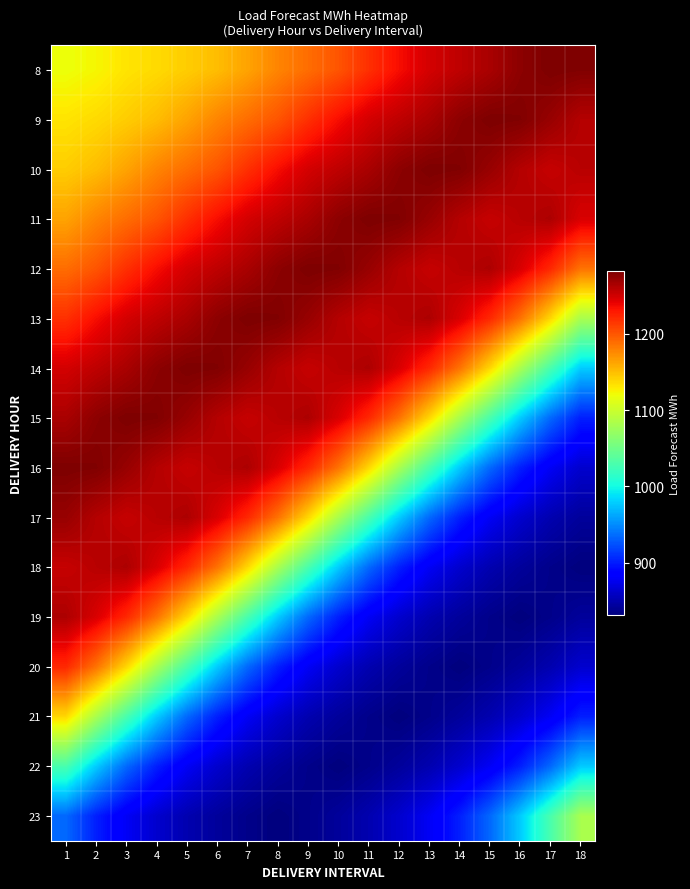

Reading left to right, extract all data points from this chart.

8: 1=1118.7	2=1123.6	3=1132.2	4=1137.0	5=1143.3	6=1151.0	7=1163.3	8=1177.8	9=1189.0	10=1200.7	11=1218.3	12=1234.6	13=1248.5	14=1256.8	15=1265.0	16=1276.1	17=1282.0	18=1280.7
9: 1=1132.2	2=1137.0	3=1143.3	4=1151.0	5=1163.3	6=1177.8	7=1189.0	8=1200.7	9=1218.3	10=1234.6	11=1248.5	12=1256.8	13=1265.0	14=1276.1	15=1282.0	16=1280.7	17=1271.7	18=1260.6
10: 1=1143.3	2=1151.0	3=1163.3	4=1177.8	5=1189.0	6=1200.7	7=1218.3	8=1234.6	9=1248.5	10=1256.8	11=1265.0	12=1276.1	13=1282.0	14=1280.7	15=1271.7	16=1260.6	17=1253.6	18=1259.2
11: 1=1163.3	2=1177.8	3=1189.0	4=1200.7	5=1218.3	6=1234.6	7=1248.5	8=1256.8	9=1265.0	10=1276.1	11=1282.0	12=1280.7	13=1271.7	14=1260.6	15=1253.6	16=1259.2	17=1263.5	18=1246.2
12: 1=1189.0	2=1200.7	3=1218.3	4=1234.6	5=1248.5	6=1256.8	7=1265.0	8=1276.1	9=1282.0	10=1280.7	11=1271.7	12=1260.6	13=1253.6	14=1259.2	15=1263.5	16=1246.2	17=1222.0	18=1186.4
13: 1=1218.3	2=1234.6	3=1248.5	4=1256.8	5=1265.0	6=1276.1	7=1282.0	8=1280.7	9=1271.7	10=1260.6	11=1253.6	12=1259.2	13=1263.5	14=1246.2	15=1222.0	16=1186.4	17=1138.1	18=1081.5
14: 1=1248.5	2=1256.8	3=1265.0	4=1276.1	5=1282.0	6=1280.7	7=1271.7	8=1260.6	9=1253.6	10=1259.2	11=1263.5	12=1246.2	13=1222.0	14=1186.4	15=1138.1	16=1081.5	17=1029.3	18=978.2
15: 1=1265.0	2=1276.1	3=1282.0	4=1280.7	5=1271.7	6=1260.6	7=1253.6	8=1259.2	9=1263.5	10=1246.2	11=1222.0	12=1186.4	13=1138.1	14=1081.5	15=1029.3	16=978.2	17=934.4	18=901.7
16: 1=1282.0	2=1280.7	3=1271.7	4=1260.6	5=1253.6	6=1259.2	7=1263.5	8=1246.2	9=1222.0	10=1186.4	11=1138.1	12=1081.5	13=1029.3	14=978.2	15=934.4	16=901.7	17=878.4	18=862.8
17: 1=1271.7	2=1260.6	3=1253.6	4=1259.2	5=1263.5	6=1246.2	7=1222.0	8=1186.4	9=1138.1	10=1081.5	11=1029.3	12=978.2	13=934.4	14=901.7	15=878.4	16=862.8	17=851.1	18=843.2
18: 1=1253.6	2=1259.2	3=1263.5	4=1246.2	5=1222.0	6=1186.4	7=1138.1	8=1081.5	9=1029.3	10=978.2	11=934.4	12=901.7	13=878.4	14=862.8	15=851.1	16=843.2	17=836.6	18=831.6
19: 1=1263.5	2=1246.2	3=1222.0	4=1186.4	5=1138.1	6=1081.5	7=1029.3	8=978.2	9=934.4	10=901.7	11=878.4	12=862.8	13=851.1	14=843.2	15=836.6	16=831.6	17=836.6	18=843.2
20: 1=1222.0	2=1186.4	3=1138.1	4=1081.5	5=1029.3	6=978.2	7=934.4	8=901.7	9=878.4	10=862.8	11=851.1	12=843.2	13=836.6	14=831.6	15=836.6	16=843.2	17=851.1	18=862.8
21: 1=1138.1	2=1081.5	3=1029.3	4=978.2	5=934.4	6=901.7	7=878.4	8=862.8	9=851.1	10=843.2	11=836.6	12=831.6	13=836.6	14=843.2	15=851.1	16=862.8	17=878.4	18=901.7
22: 1=1029.3	2=978.2	3=934.4	4=901.7	5=878.4	6=862.8	7=851.1	8=843.2	9=836.6	10=831.6	11=836.6	12=843.2	13=851.1	14=862.8	15=878.4	16=901.7	17=934.4	18=978.2
23: 1=934.4	2=901.7	3=878.4	4=862.8	5=851.1	6=843.2	7=836.6	8=831.6	9=836.6	10=843.2	11=851.1	12=862.8	13=878.4	14=901.7	15=934.4	16=978.2	17=1029.3	18=1081.5